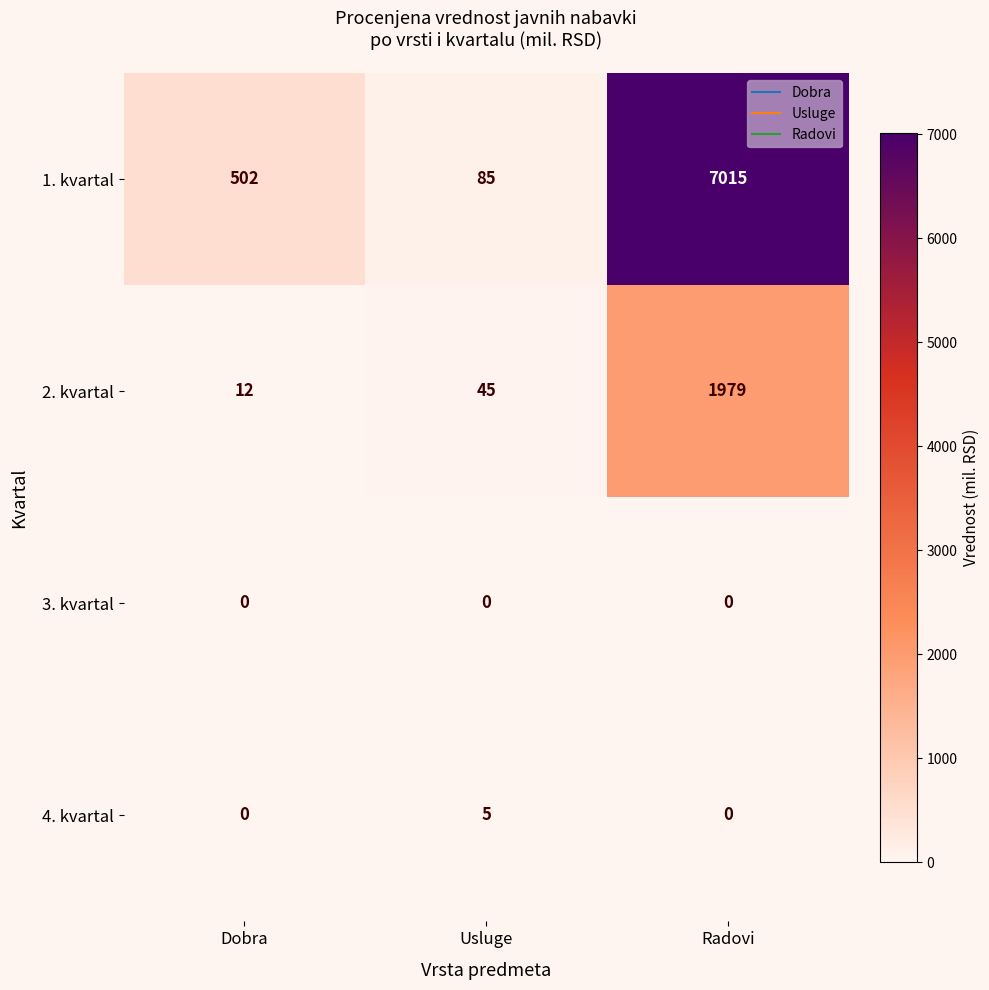

True or false: 2. kvartal has a value of 8 at Dobra.

False